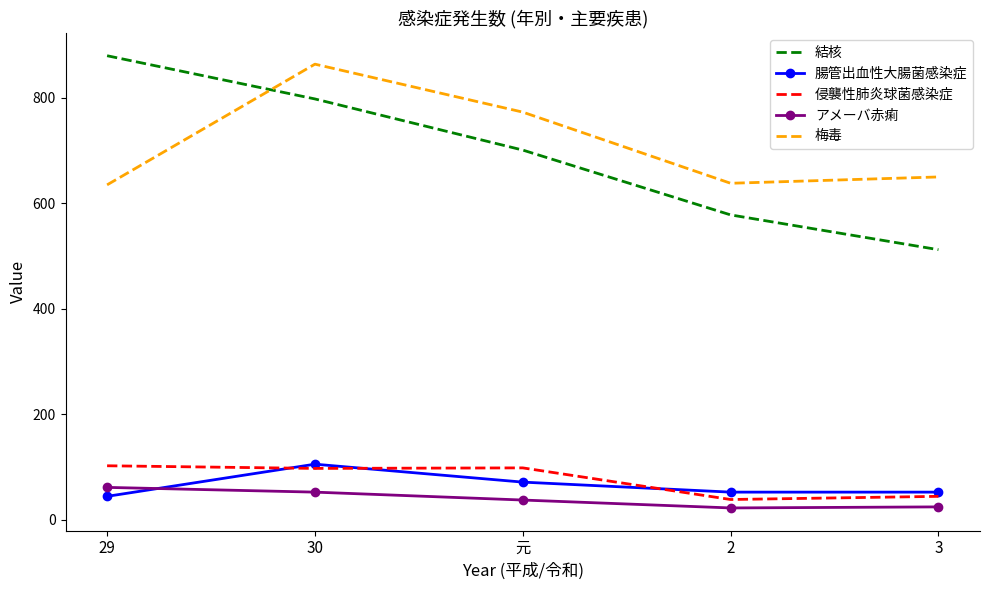

True or false: 腸管出血性大腸菌感染症 and 結核 cross at least once.

False